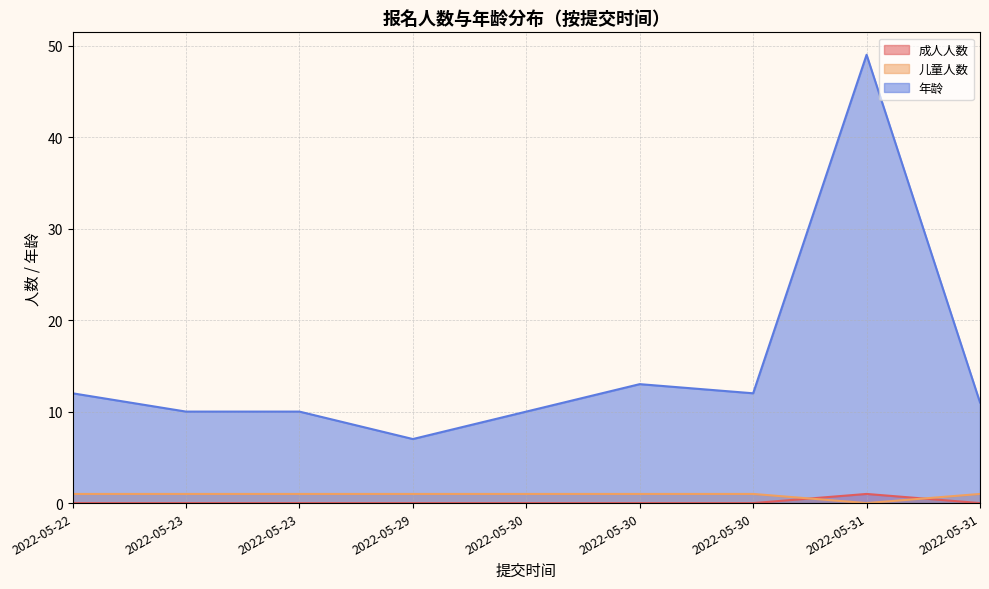

True or false: 成人人数 has more than 2 points higher than both neighbors.

False